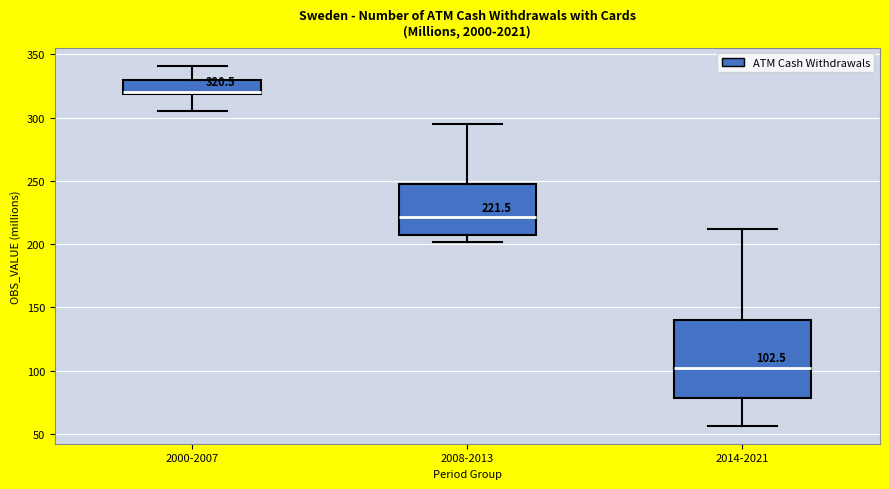

Which box is the tallest, from its lower edge to its upper edge?

2014-2021